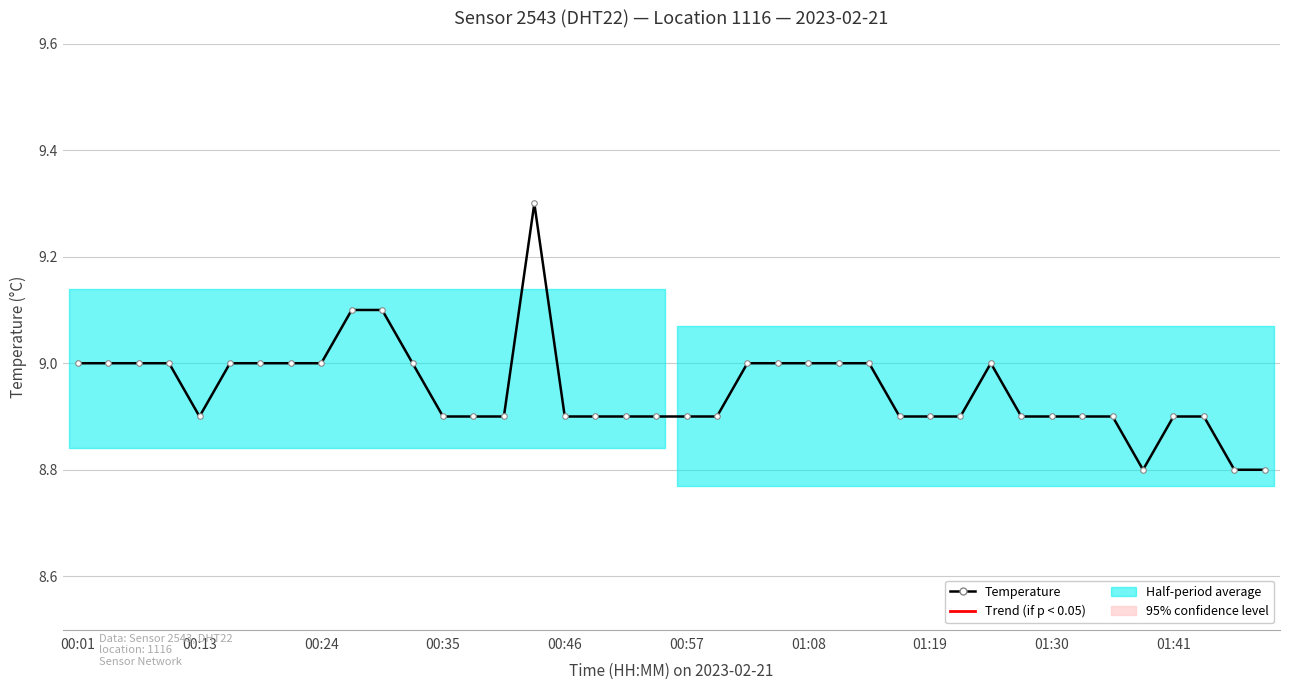

What is the change in value from 10 to 27?

-0.2